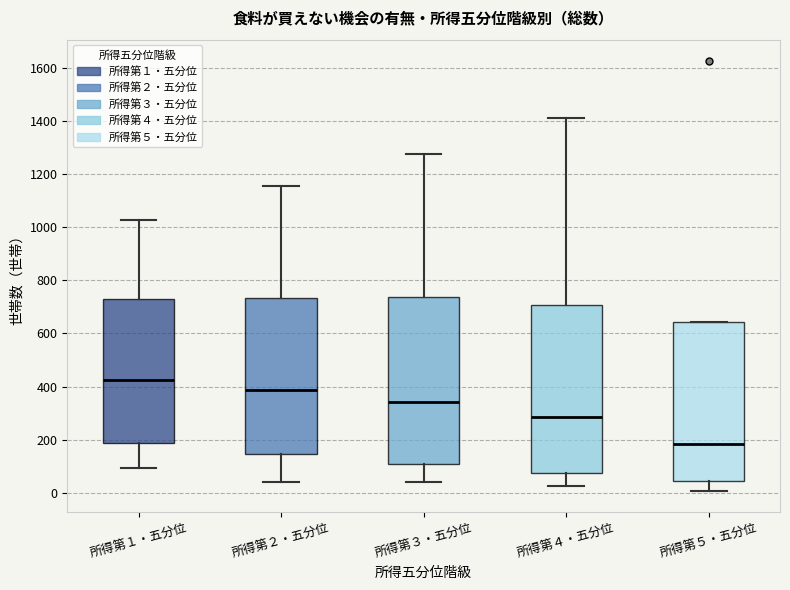

Where is the lower edge of the box for 所得第１・五分位 on the y-axis? The values are not printed on the chart, so give them approximately, as read against the axis.

180